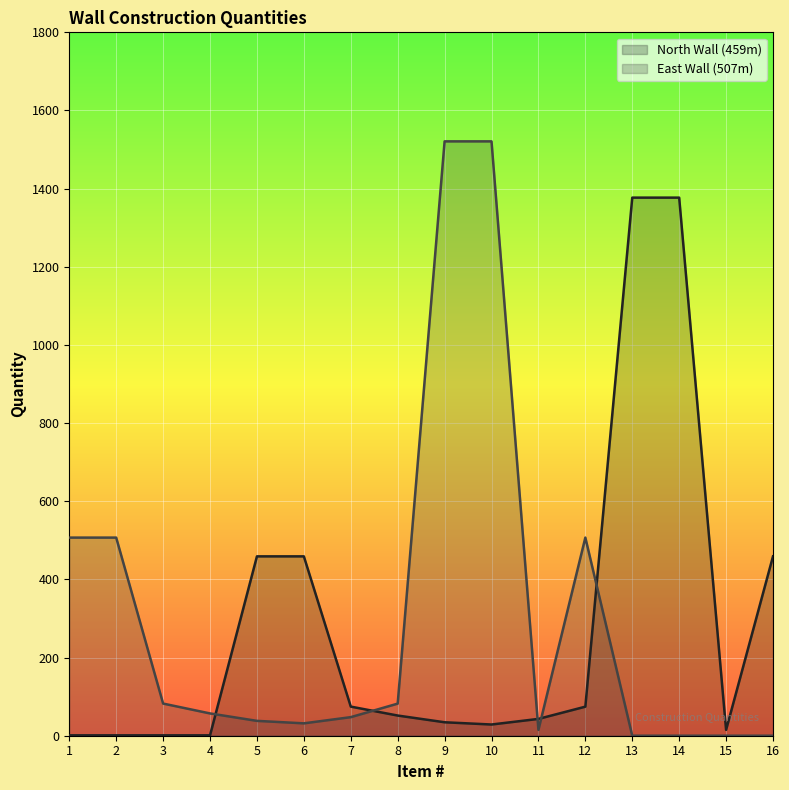

Which series has the widest spread of values?

East Wall (507m)